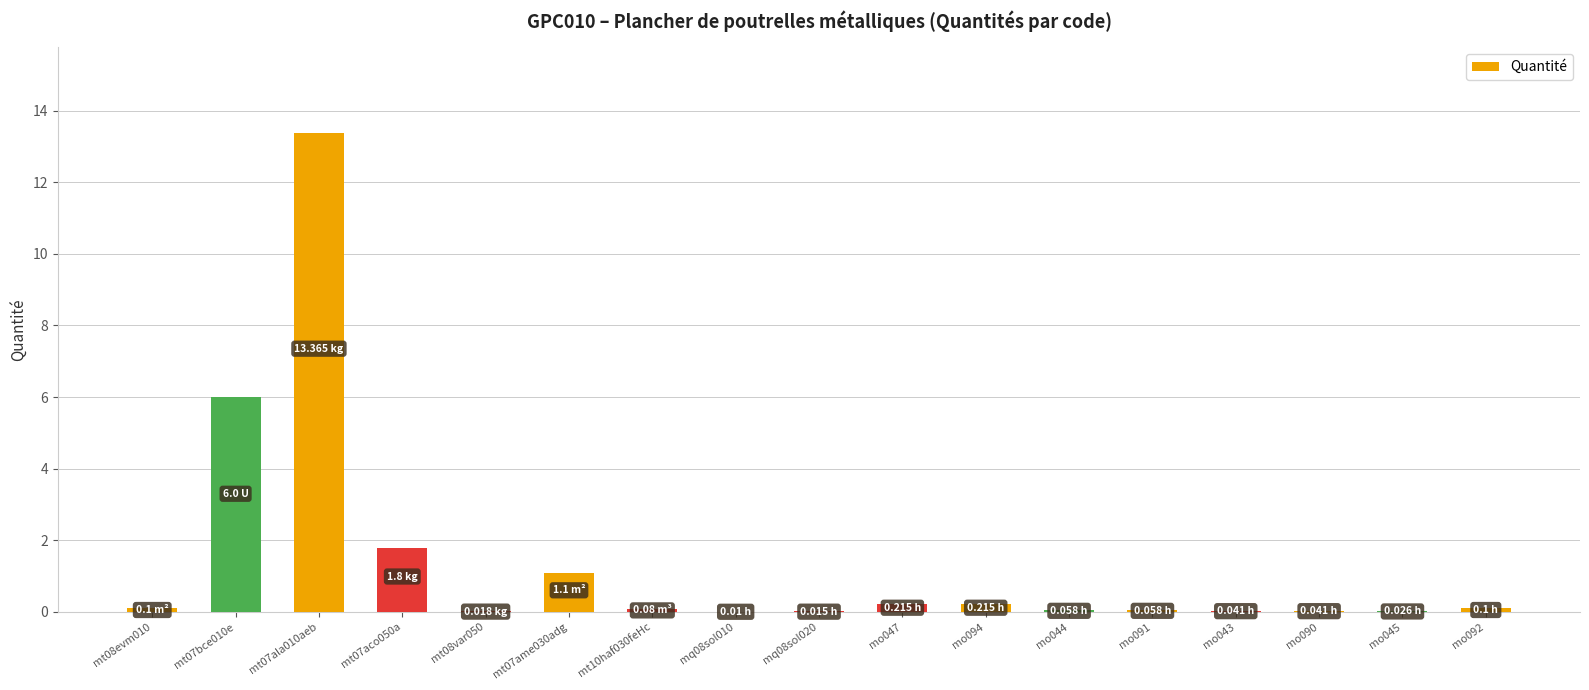

What is the sum of all values?

23.2